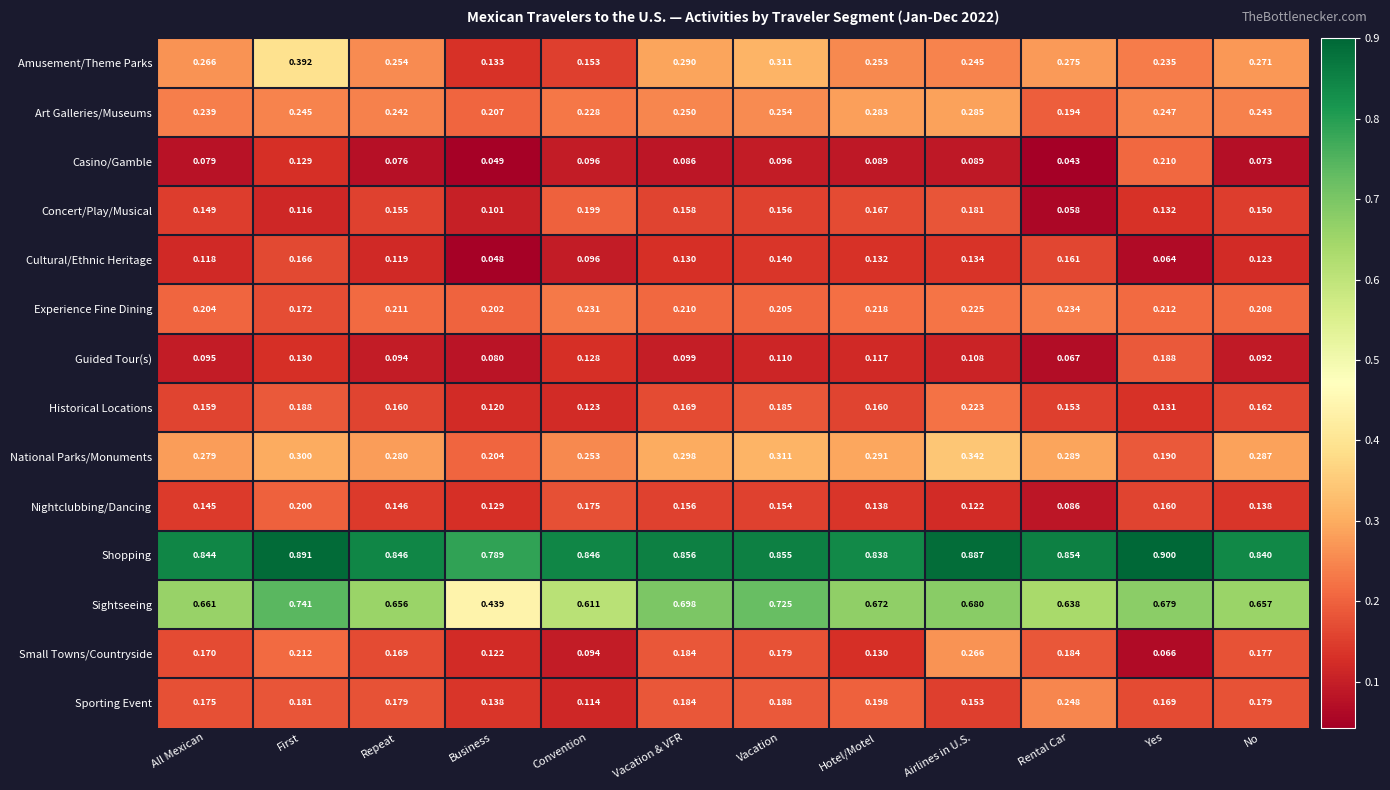

Which category has the lowest value across all series?

Rental Car